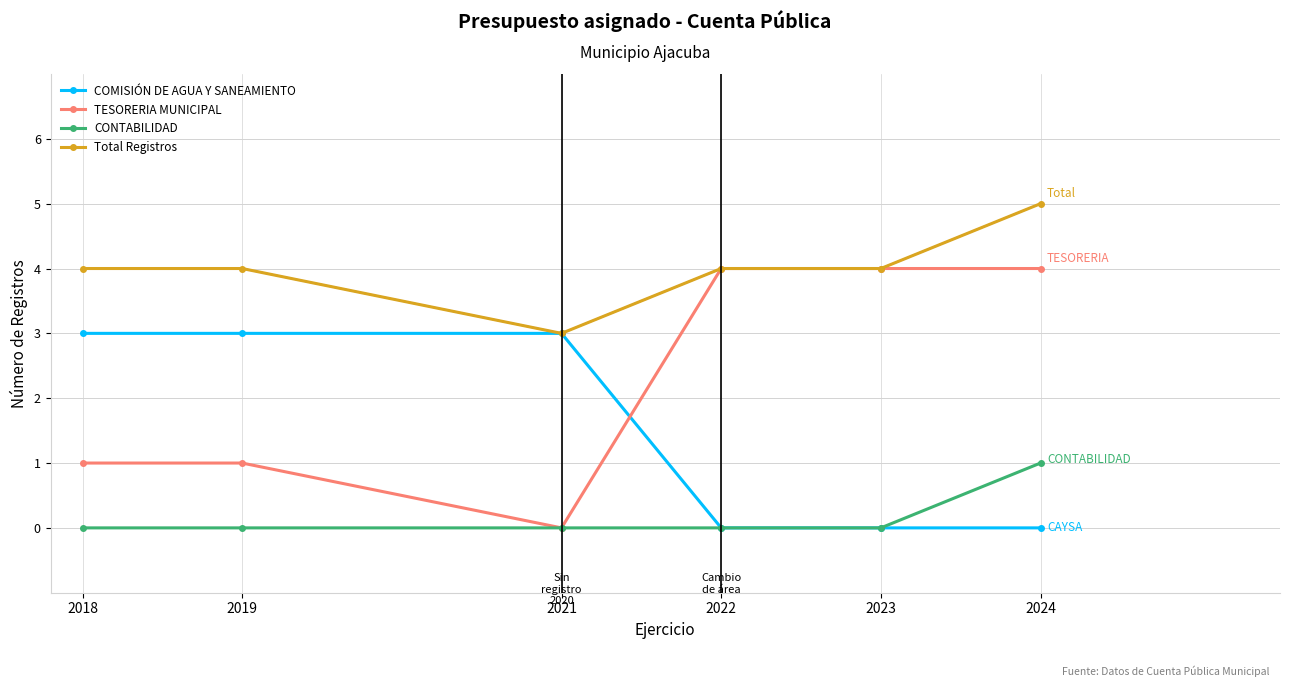

At which category does TESORERIA MUNICIPAL reach its first local valley?

2021